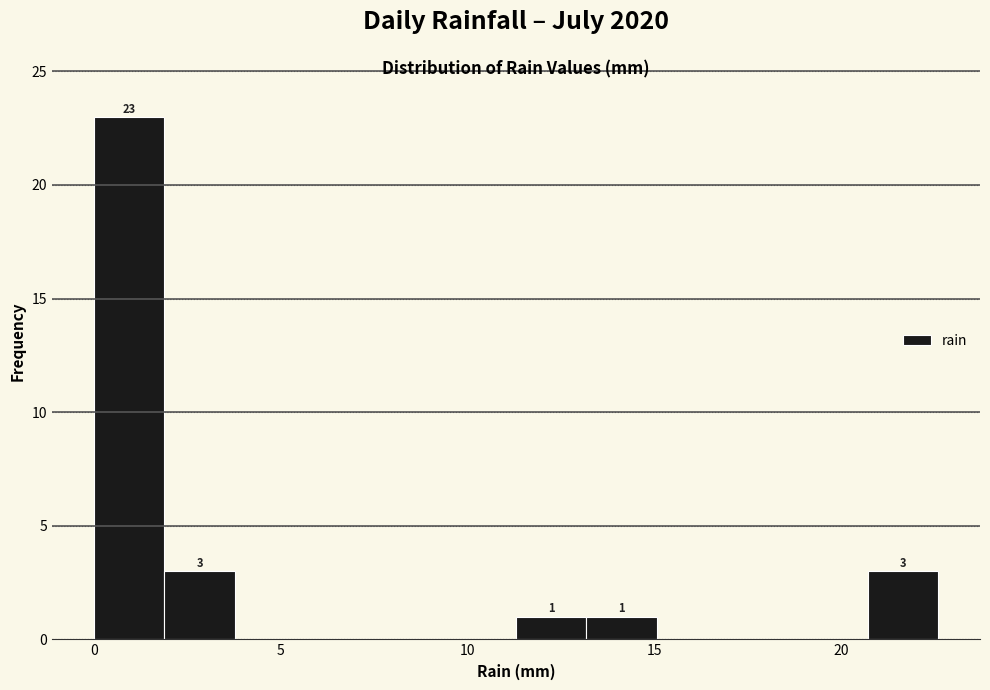

Read against the x-axis, roughly where is the centre of the tallest bar?

1.0